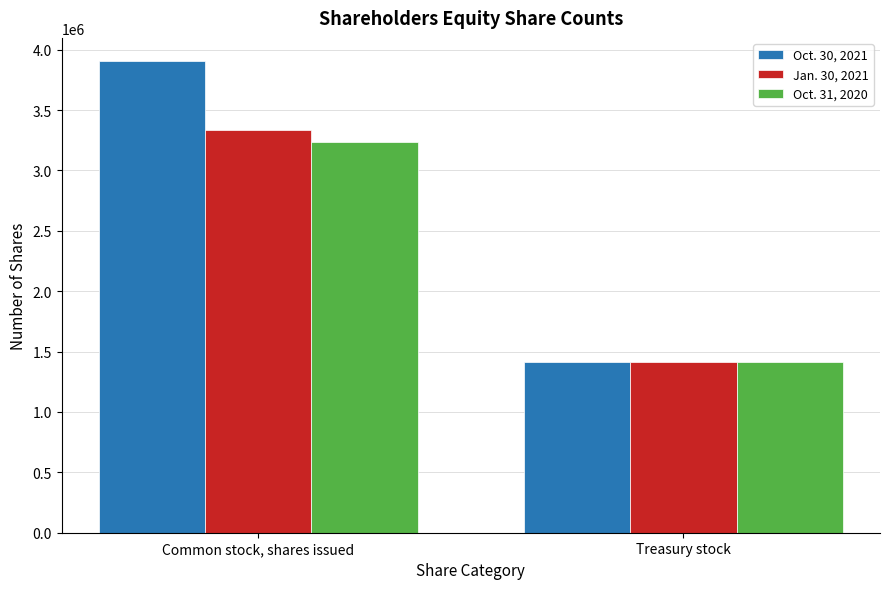

What is the minimum value shown in the chart?

1410378